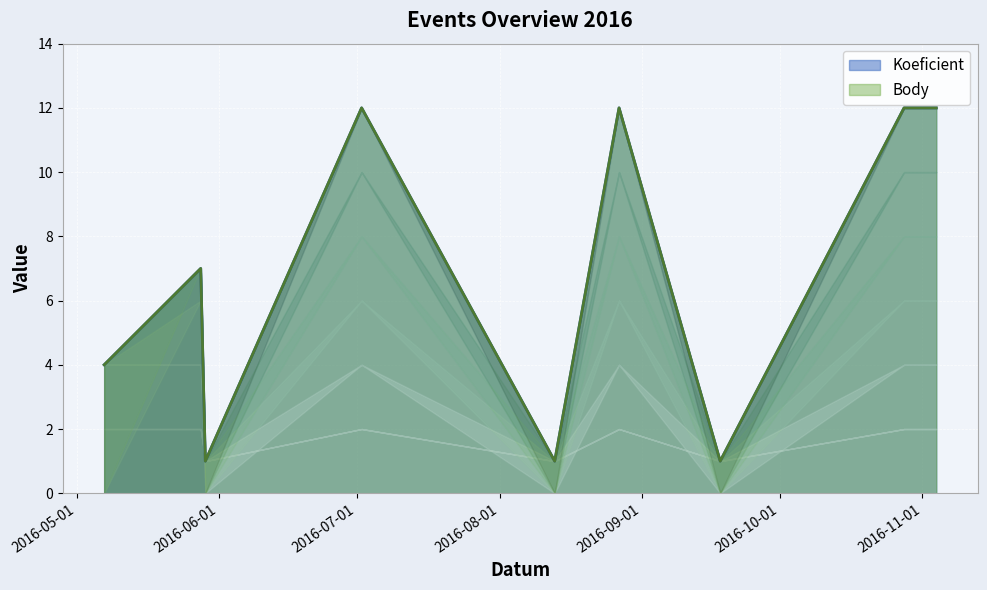

The value of Body at 2016-08-27 is 12. True or false?

True